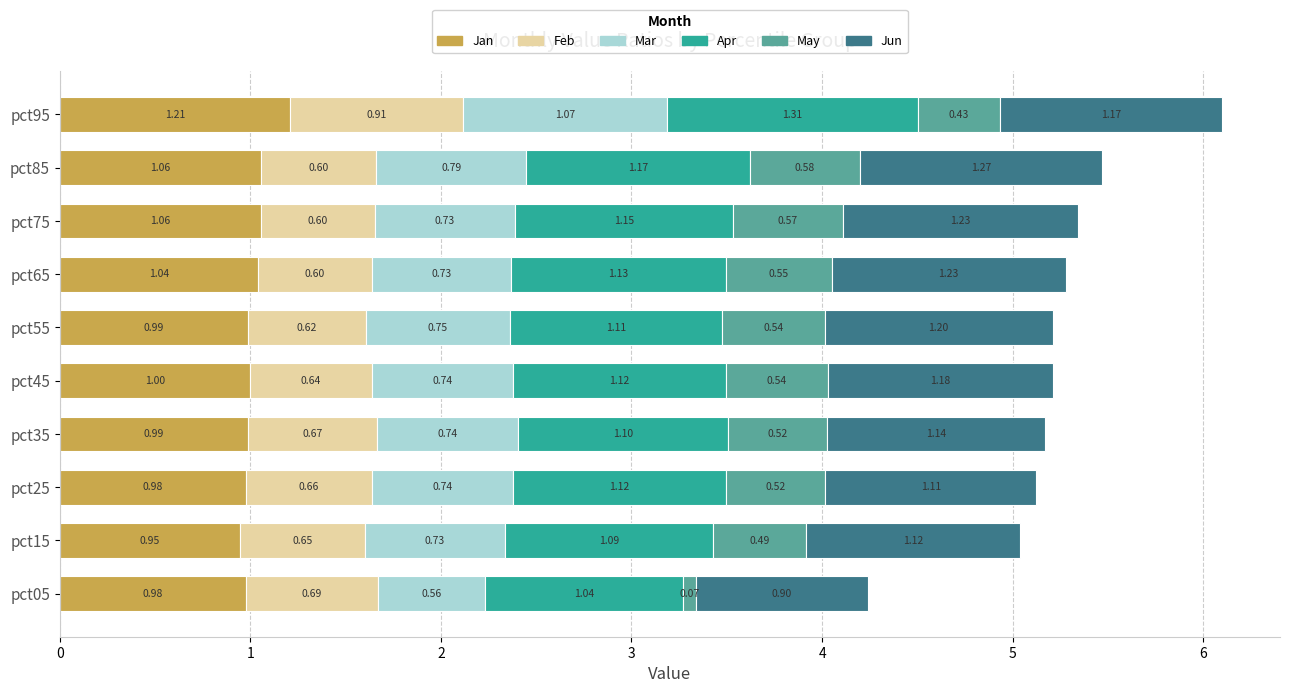

At which category is the sum across all series the highest?

pct95